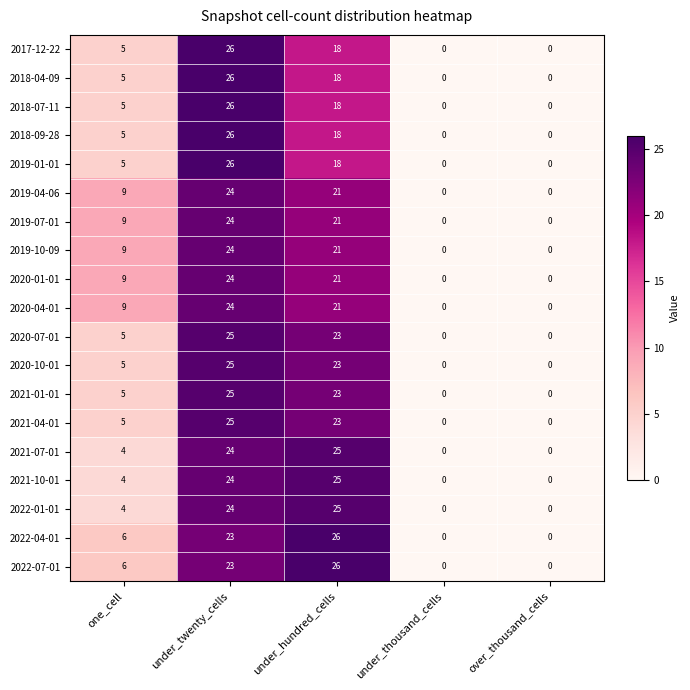

True or false: 2020-07-01 has a value of 0 at under_thousand_cells.

True